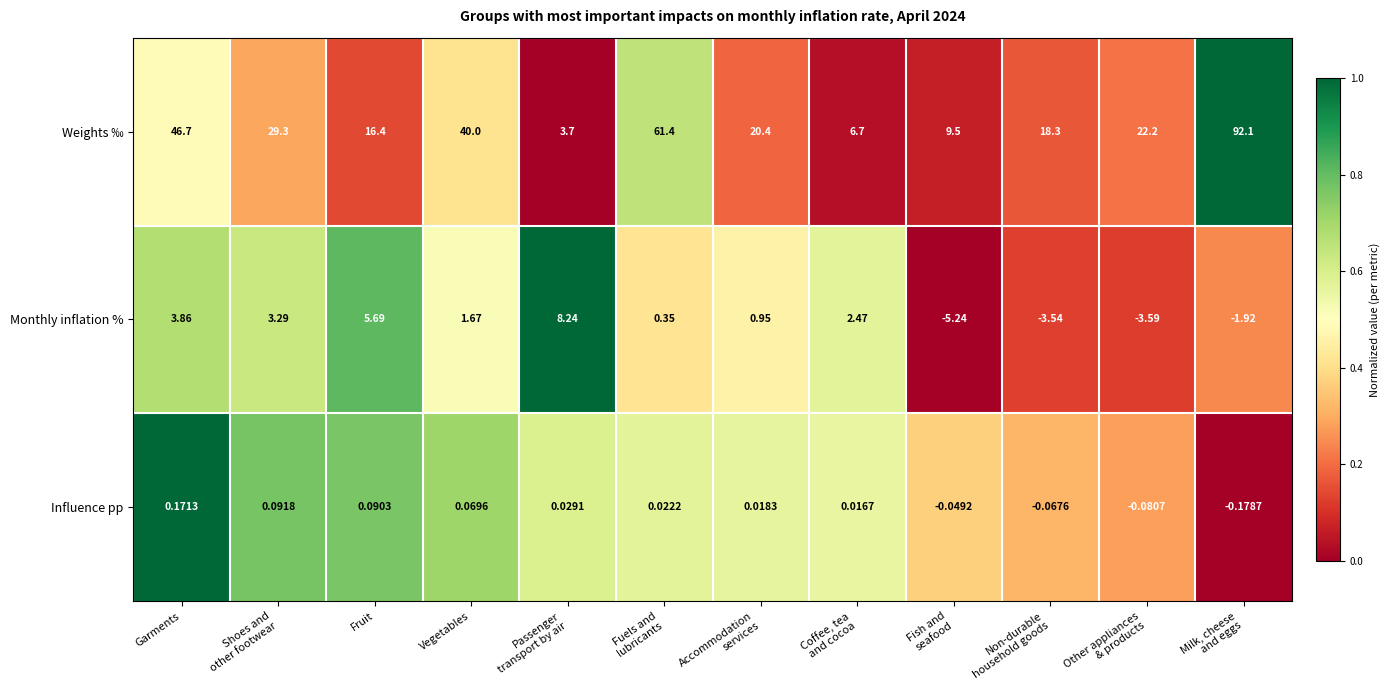

Rank the series by their maximum value, from highest to lowest.

Weights ‰, Monthly inflation %, Influence pp